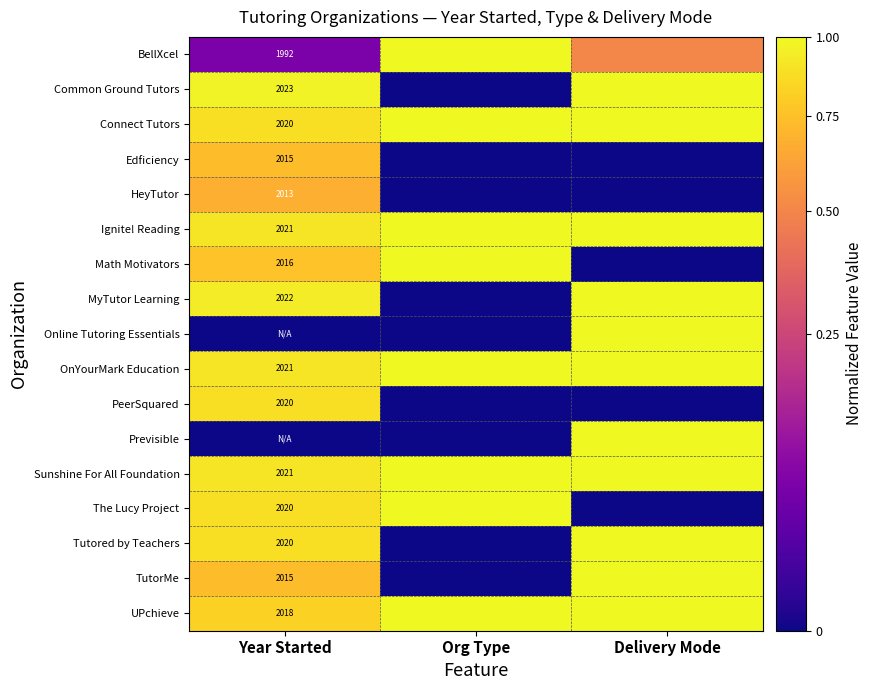

Is it true that The Lucy Project equals 2742.5 at Year Started?

False